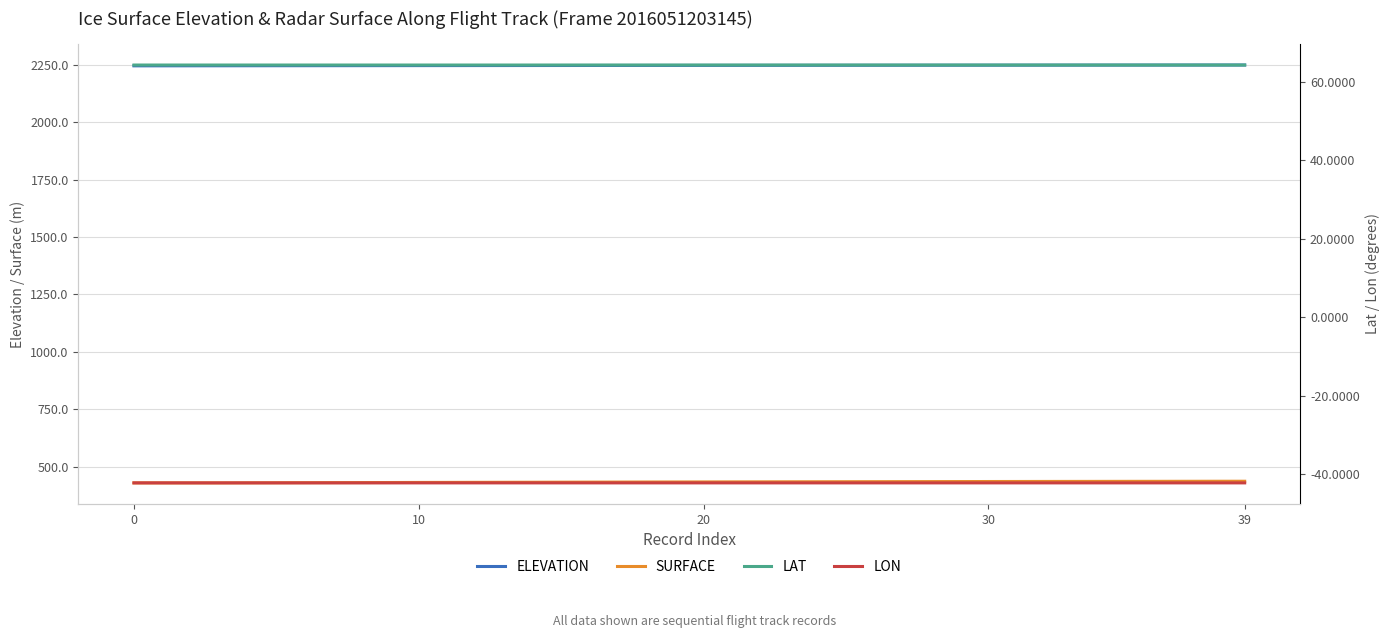

True or false: SURFACE and ELEVATION cross at least once.

False